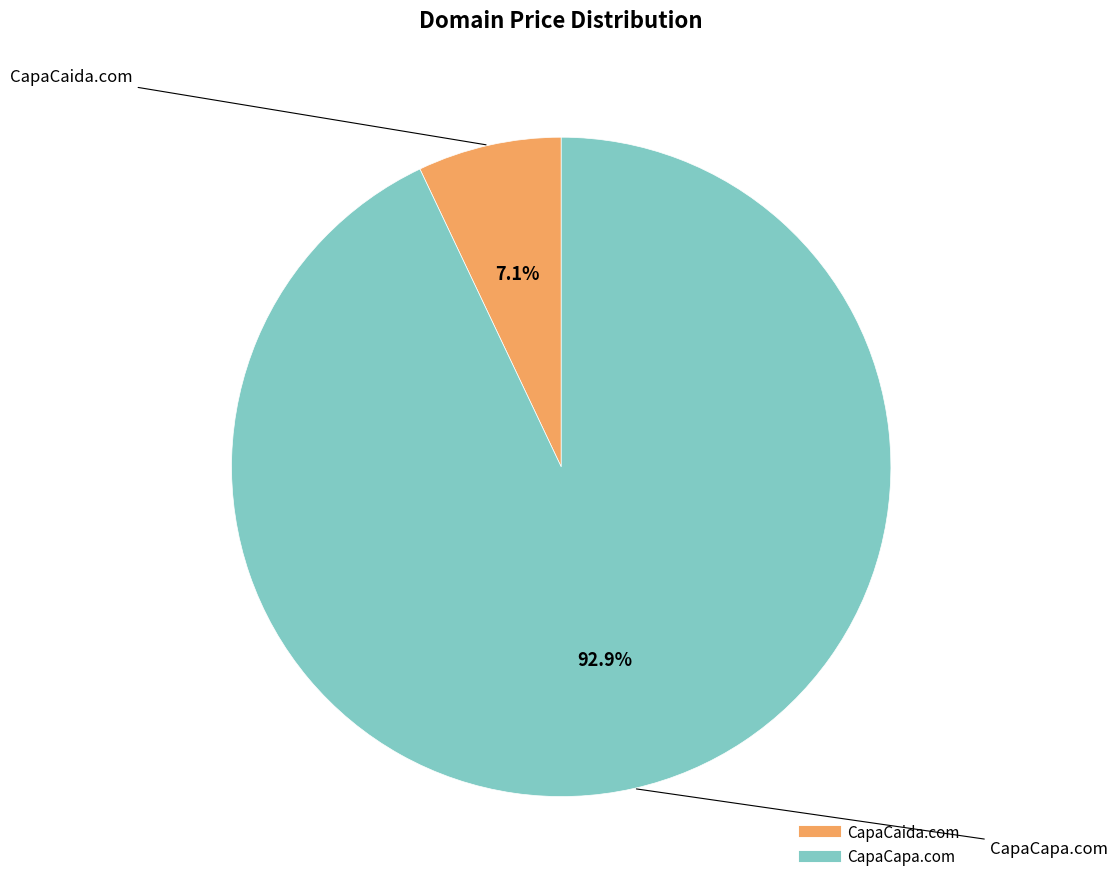

What percentage do CapaCaida.com and CapaCapa.com together represent?

100.0%